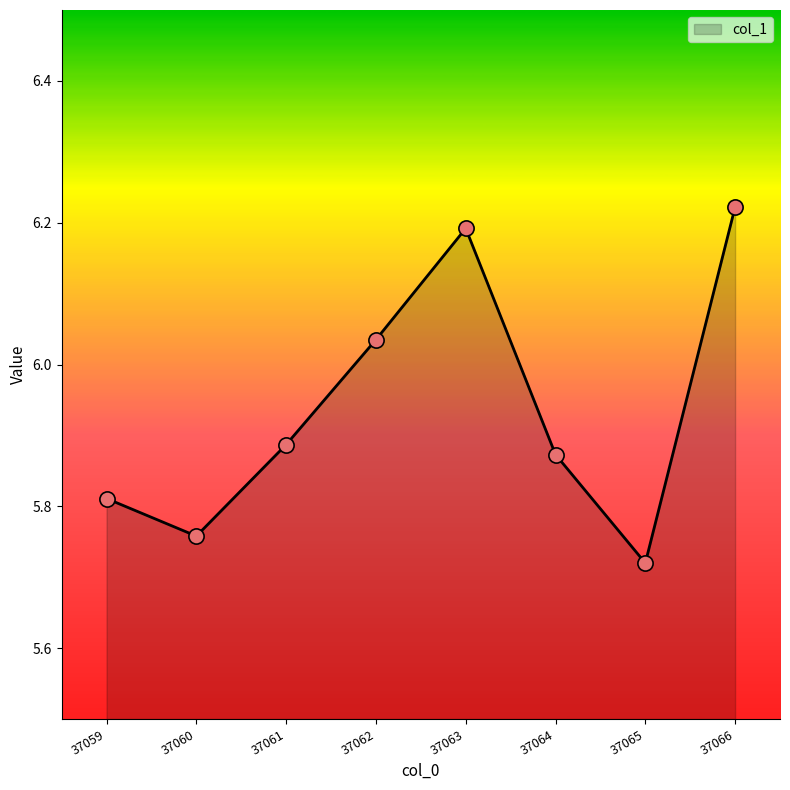

What is the change in value from 37062 to 37064?

-0.2